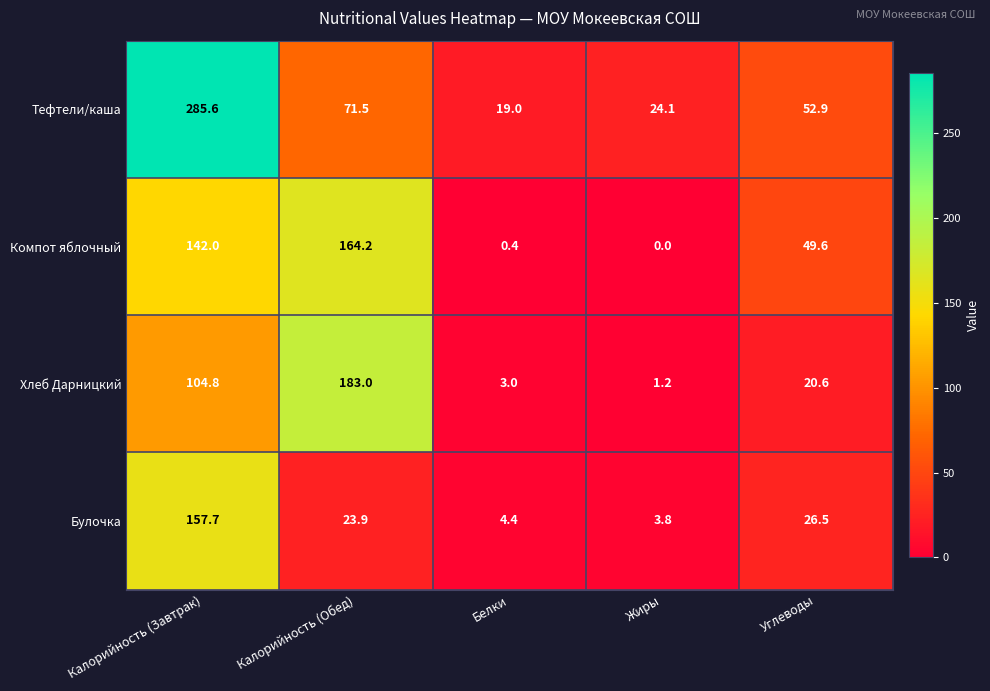

Read the Булочка value at Калорийность (Завтрак).

157.7